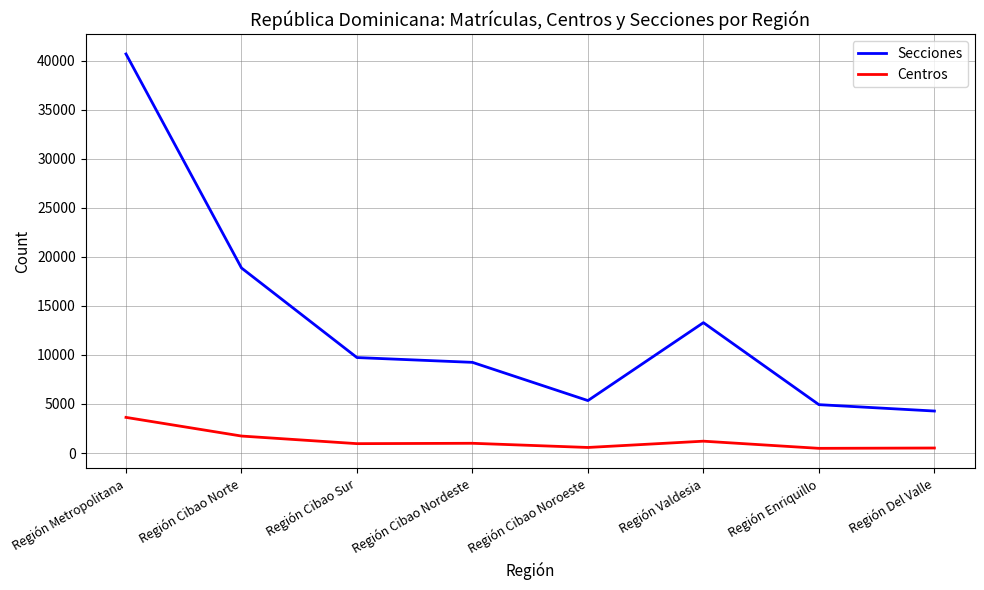

True or false: Centros and Secciones intersect in this chart.

False